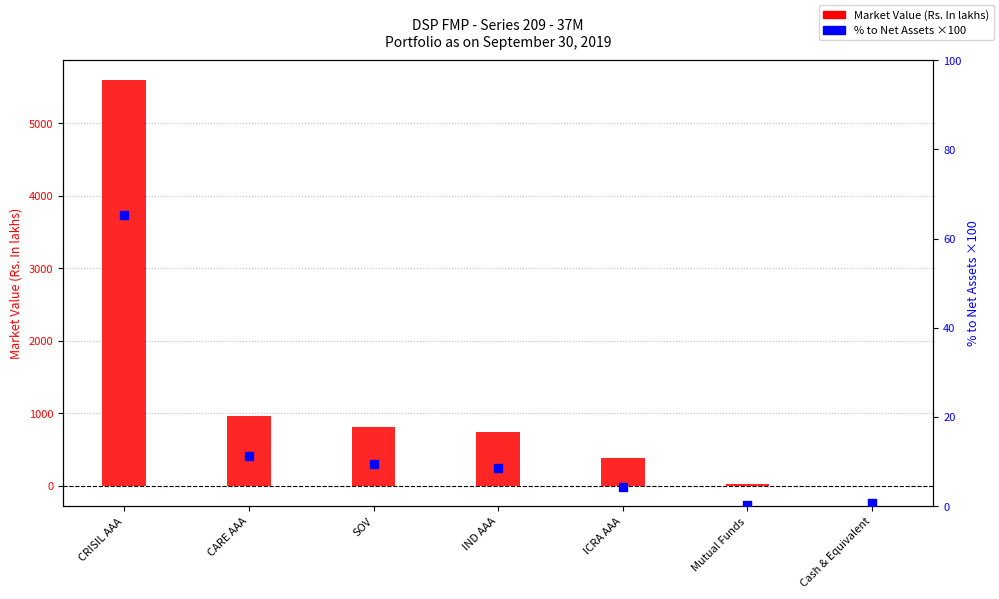

At how many categories does at least one series exceed 1220?

1